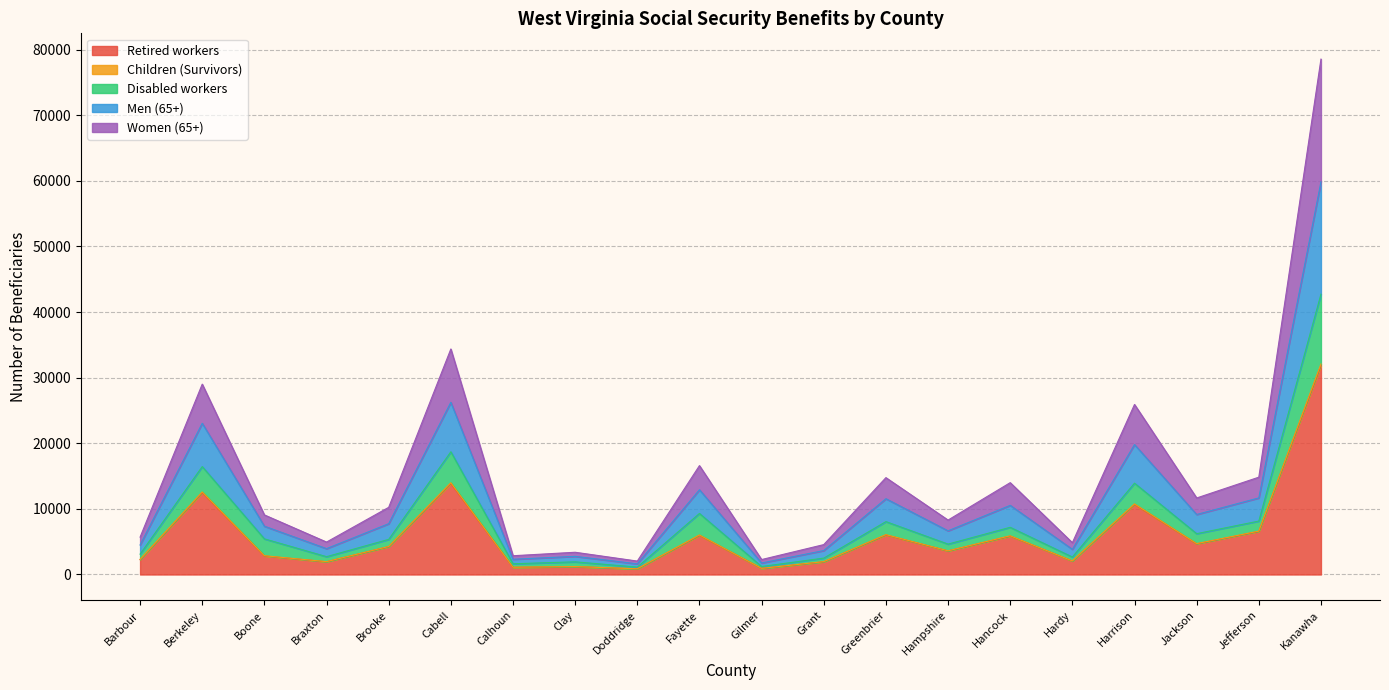

At how many categories does at least one series exceed 72124?

1